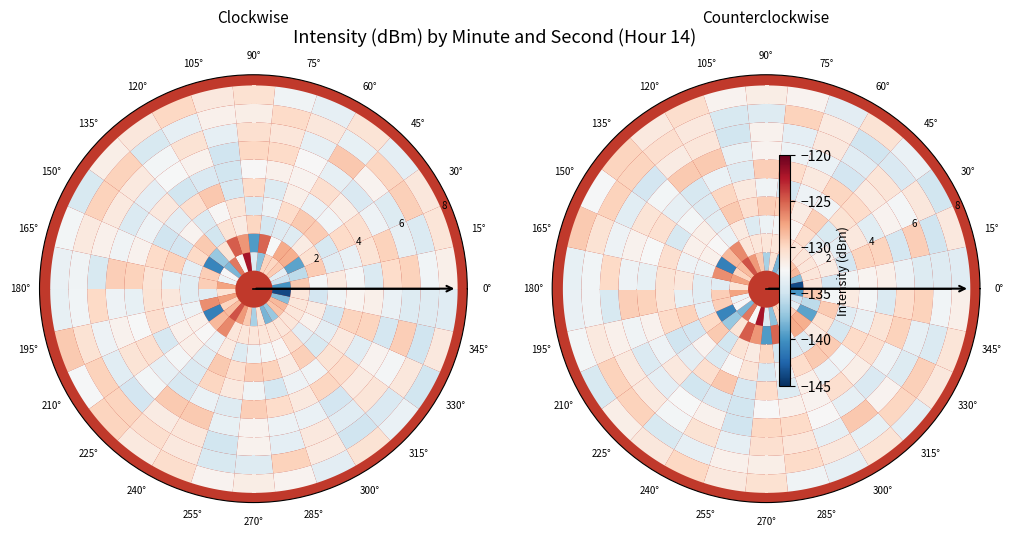

Which slice is the largest?

0°